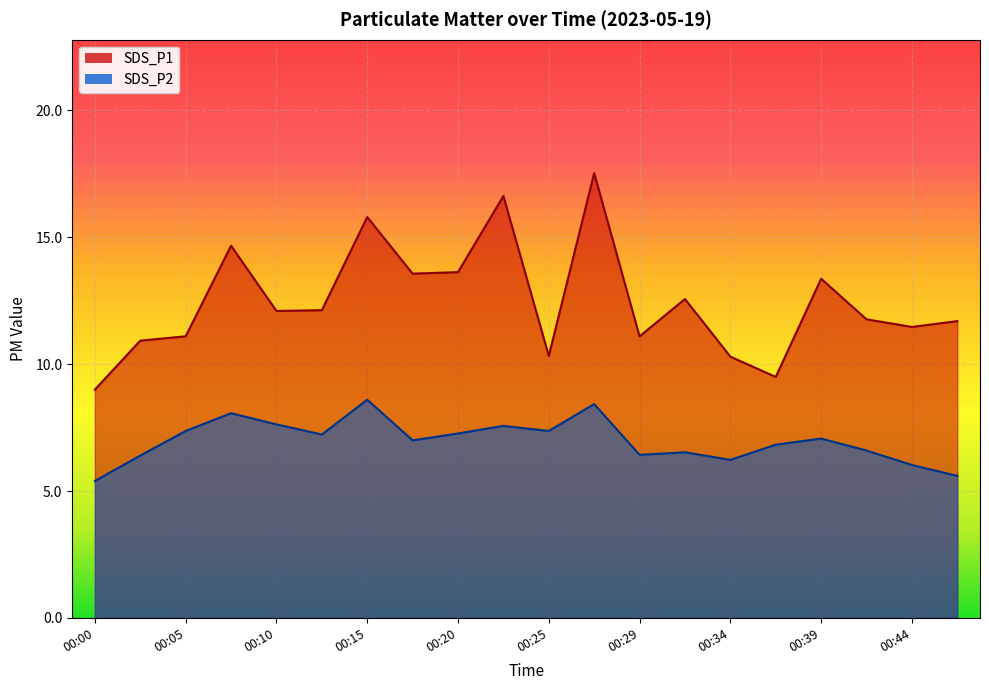

Which series has the widest spread of values?

SDS_P1